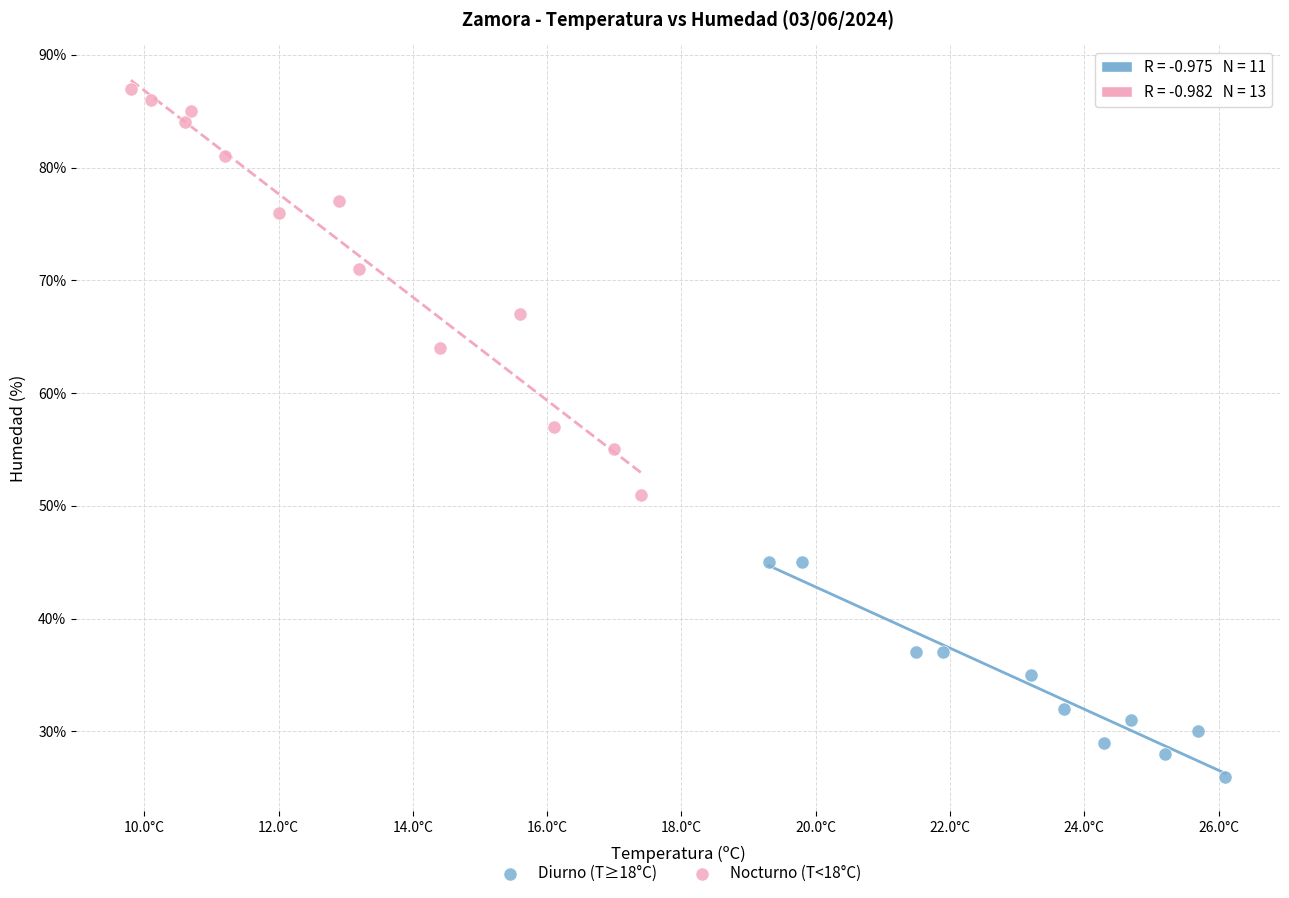

Which series has the widest spread of Y values?

Nocturno (T<18°C)